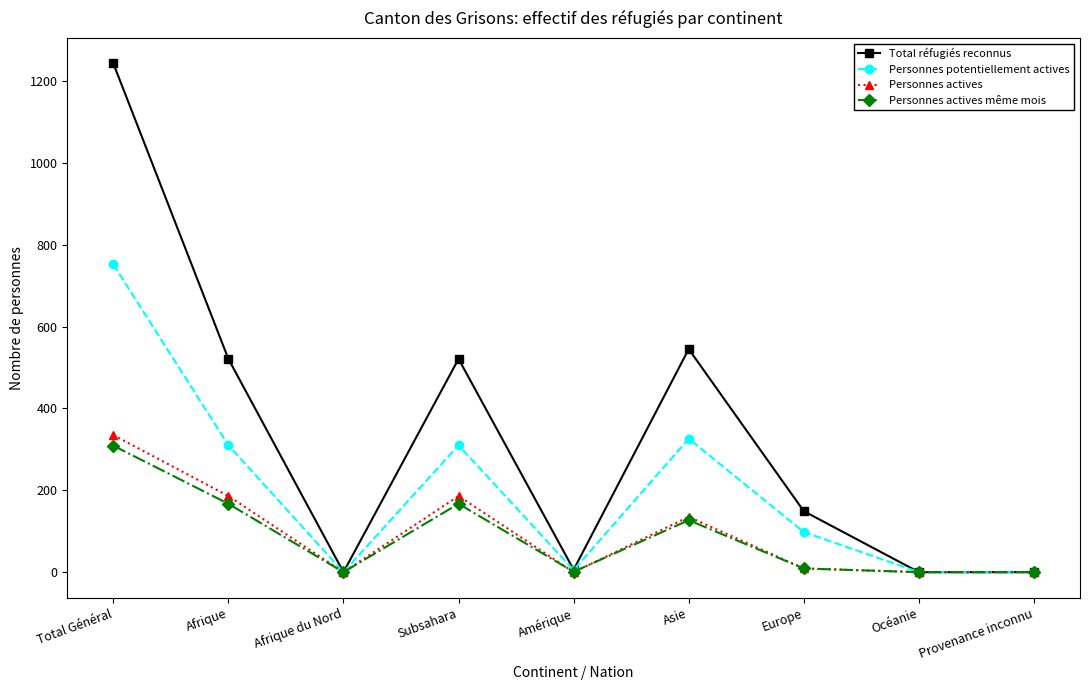

How many data points does each series have?

9